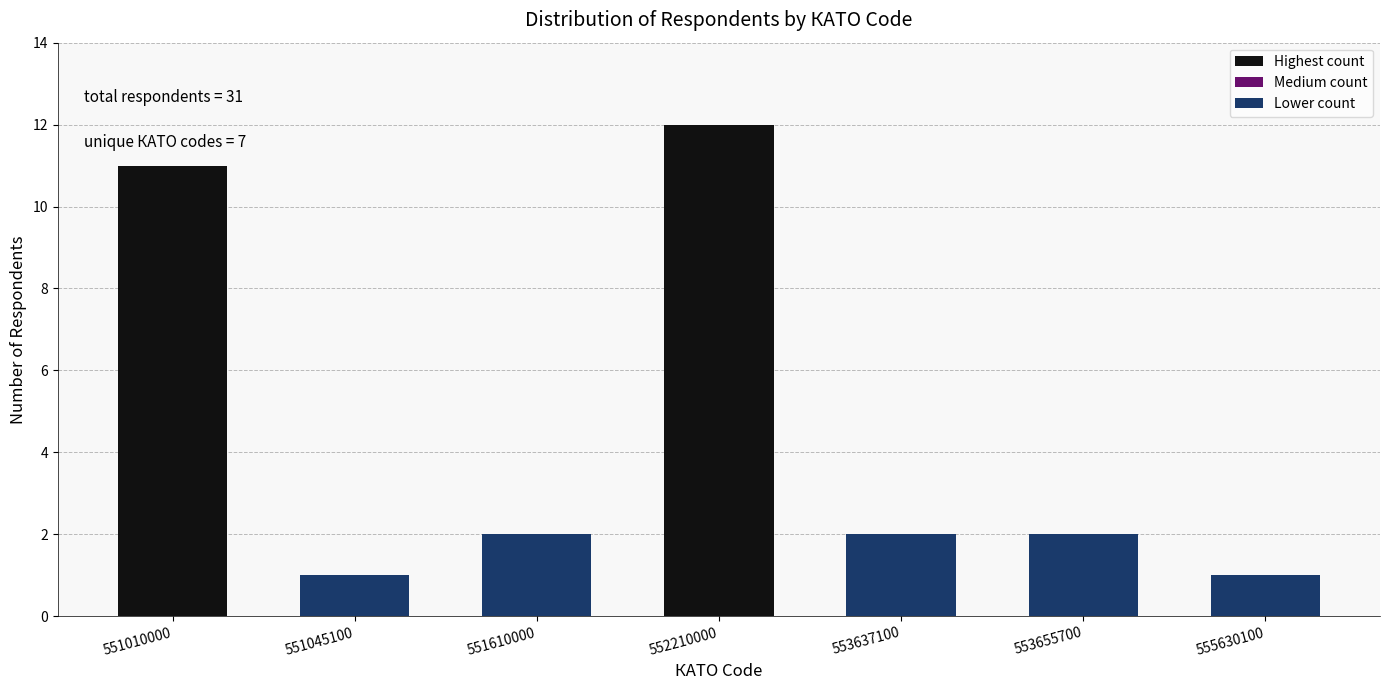

Reading left to right, transcribe all the data shown in this chart.

551010000=11	551045100=1	551610000=2	552210000=12	553637100=2	553655700=2	555630100=1